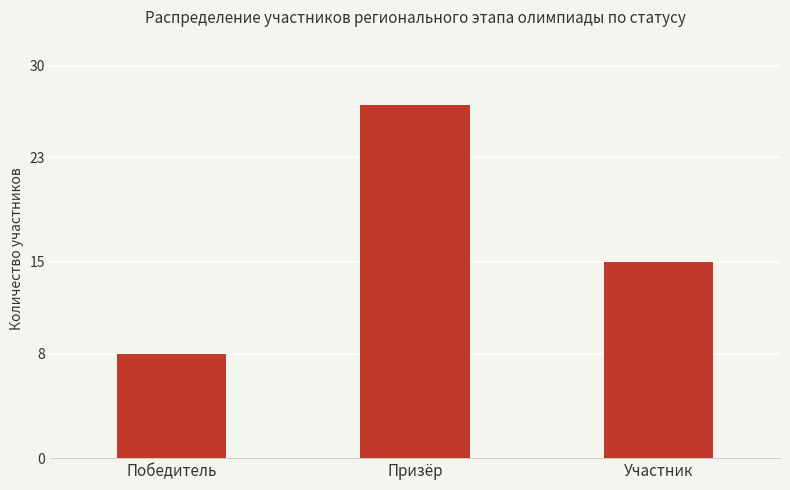

What is the difference between the values at Победитель and Призёр?

19